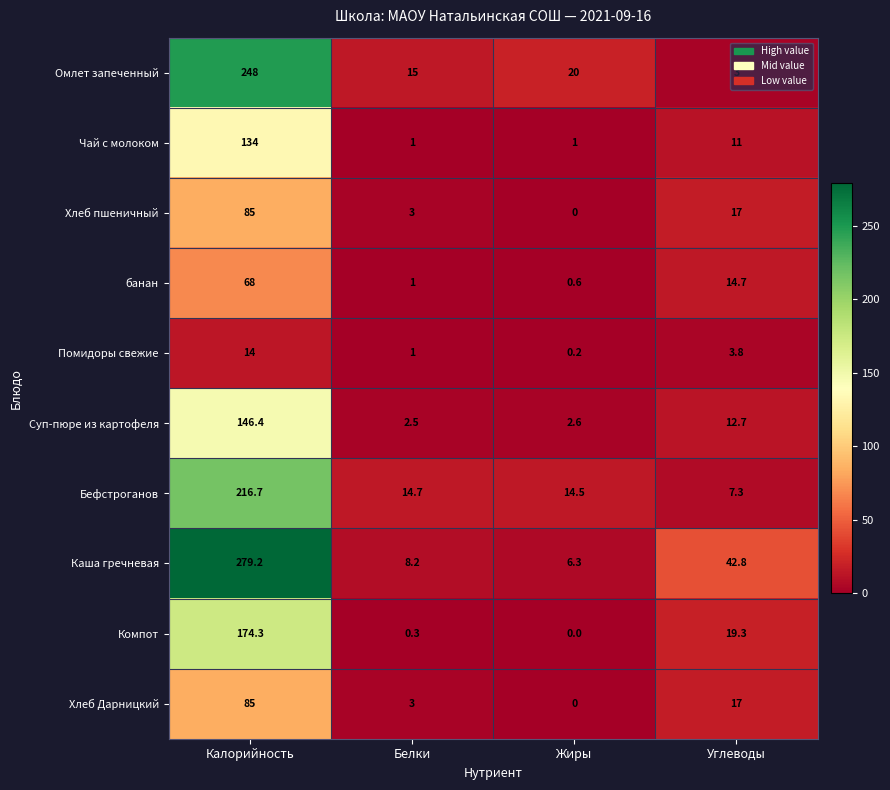

What is the difference between the Хлеб Дарницкий values at Углеводы and Белки?

14.0